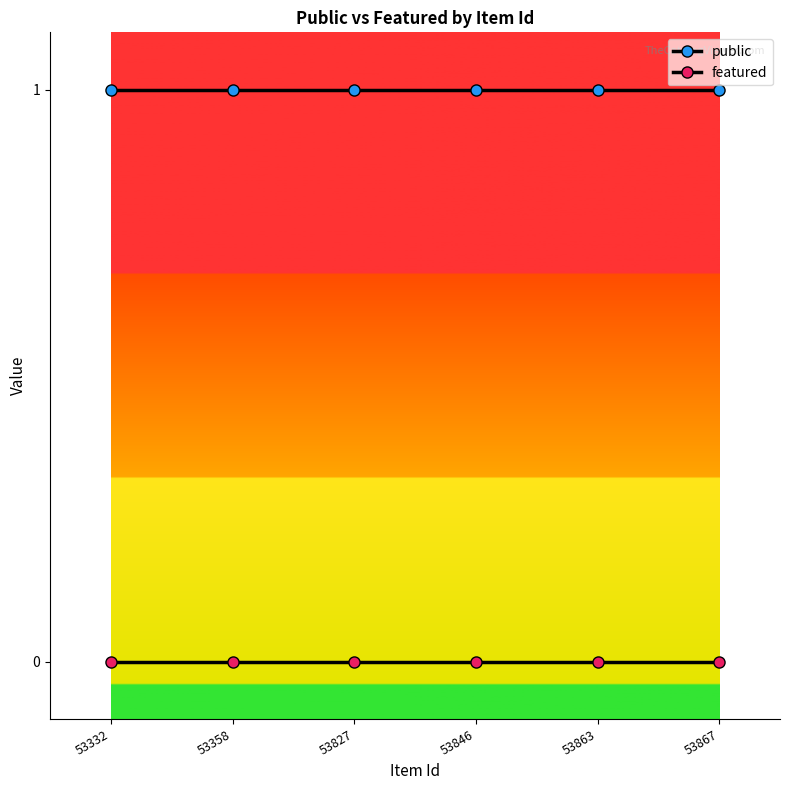

Rank the series at 53867 from highest to lowest value.

public, featured